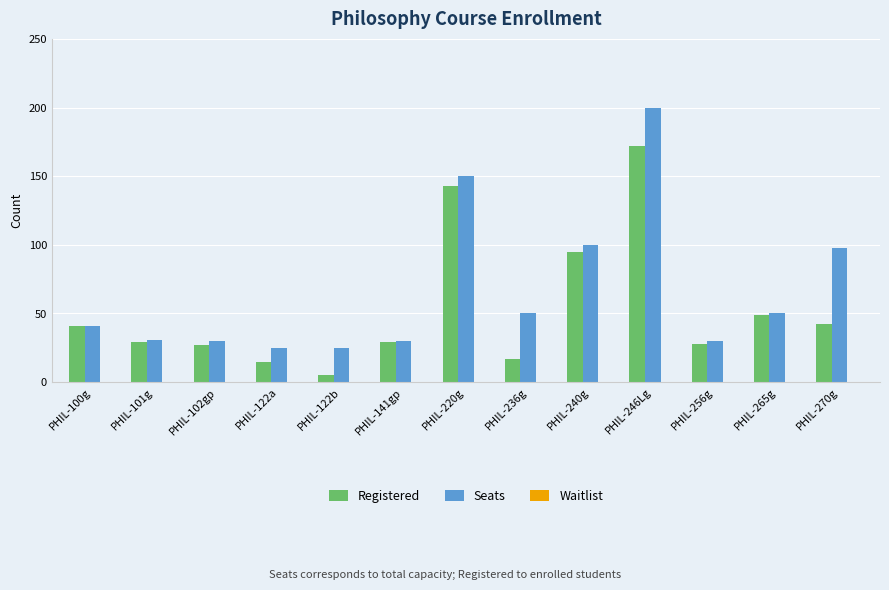

How many data points does each series have?

13